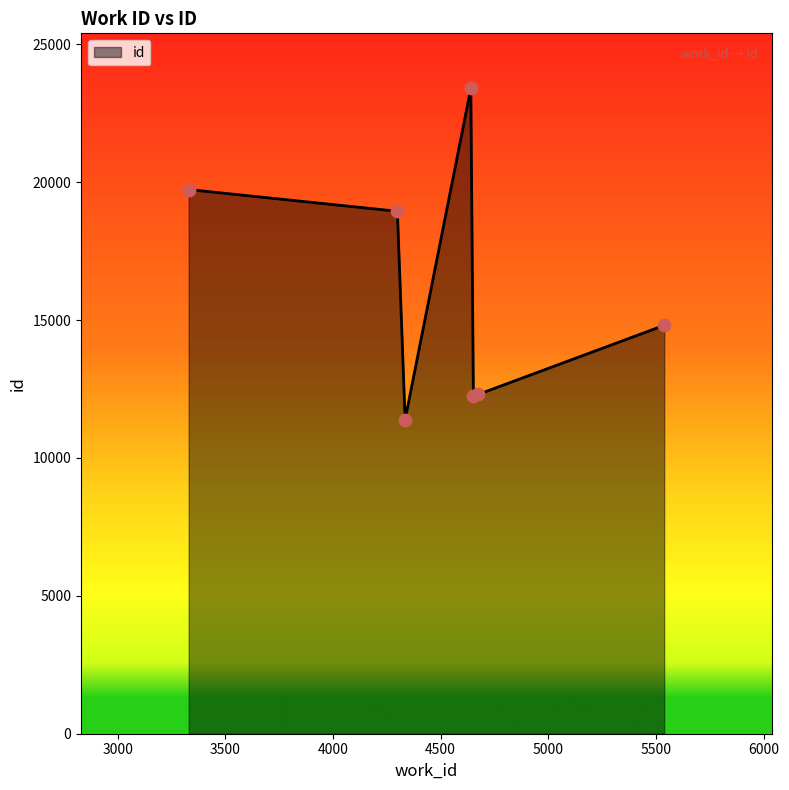

What is the average value?

16117